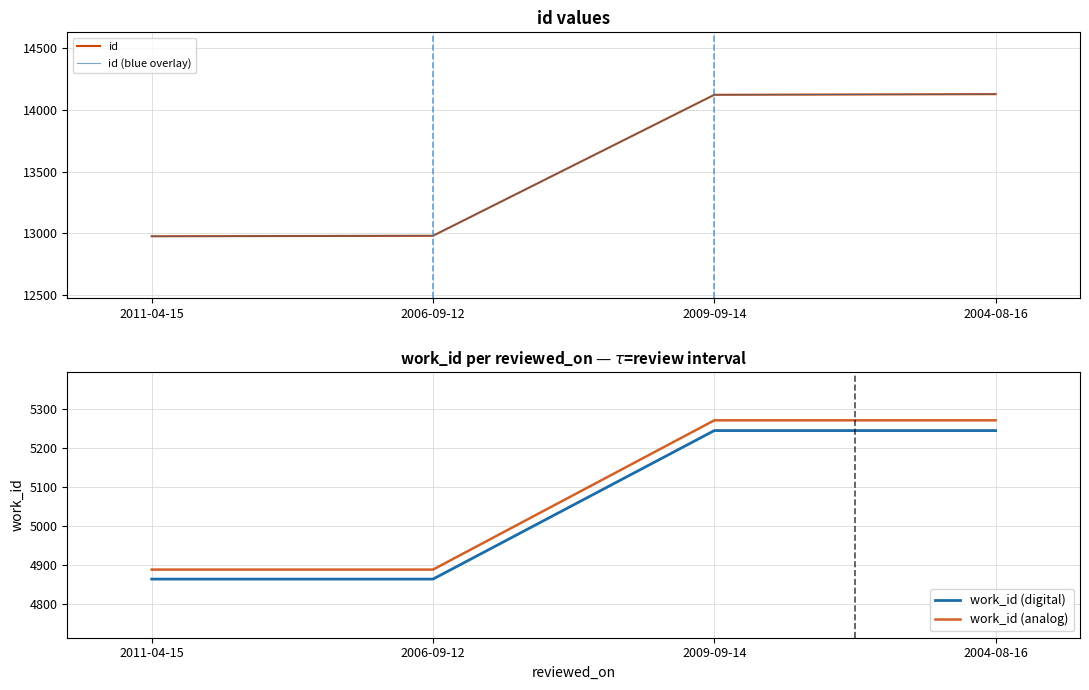

What is the sum of all id values?

54205.0